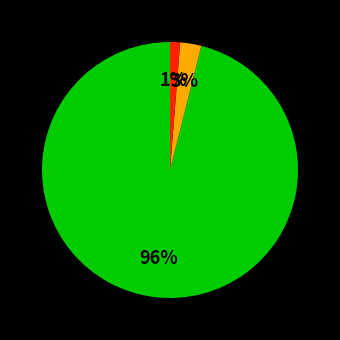

Is there a majority slice in this chart?

Yes